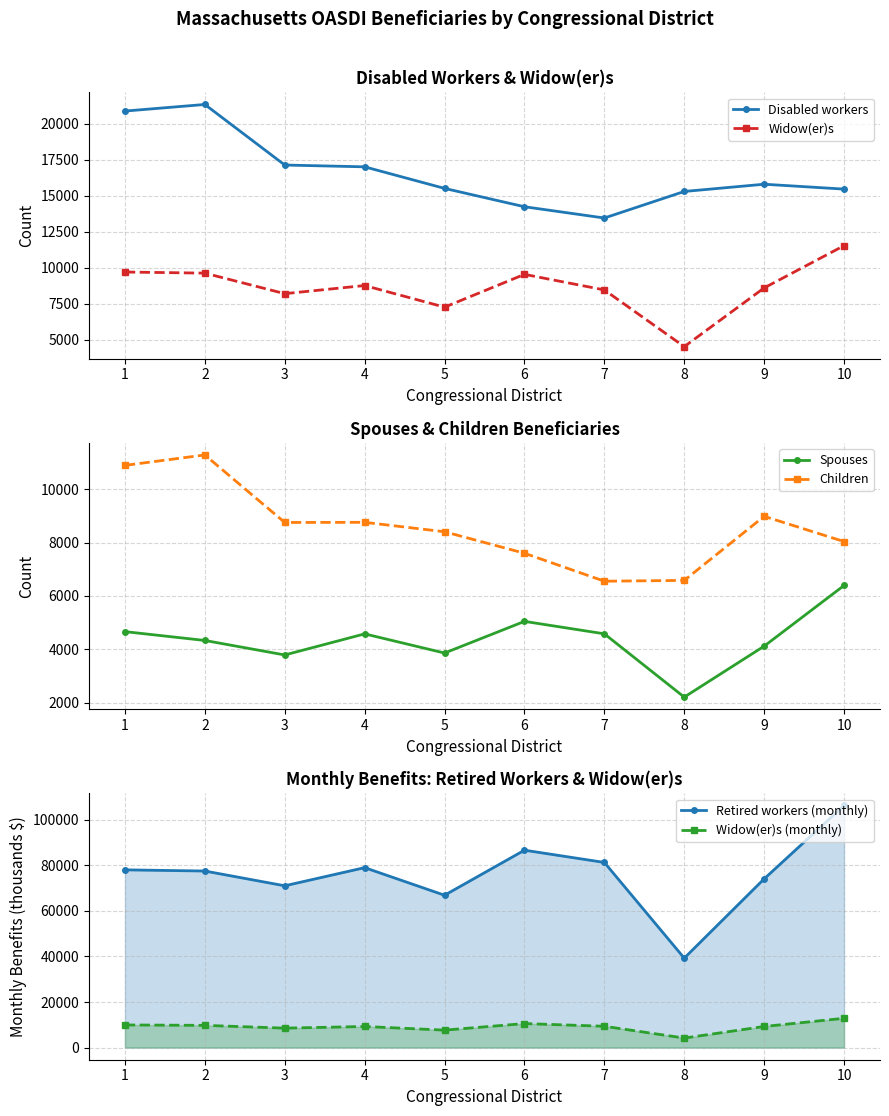

Where is Retired workers (monthly) nearest to the value 72736?

9